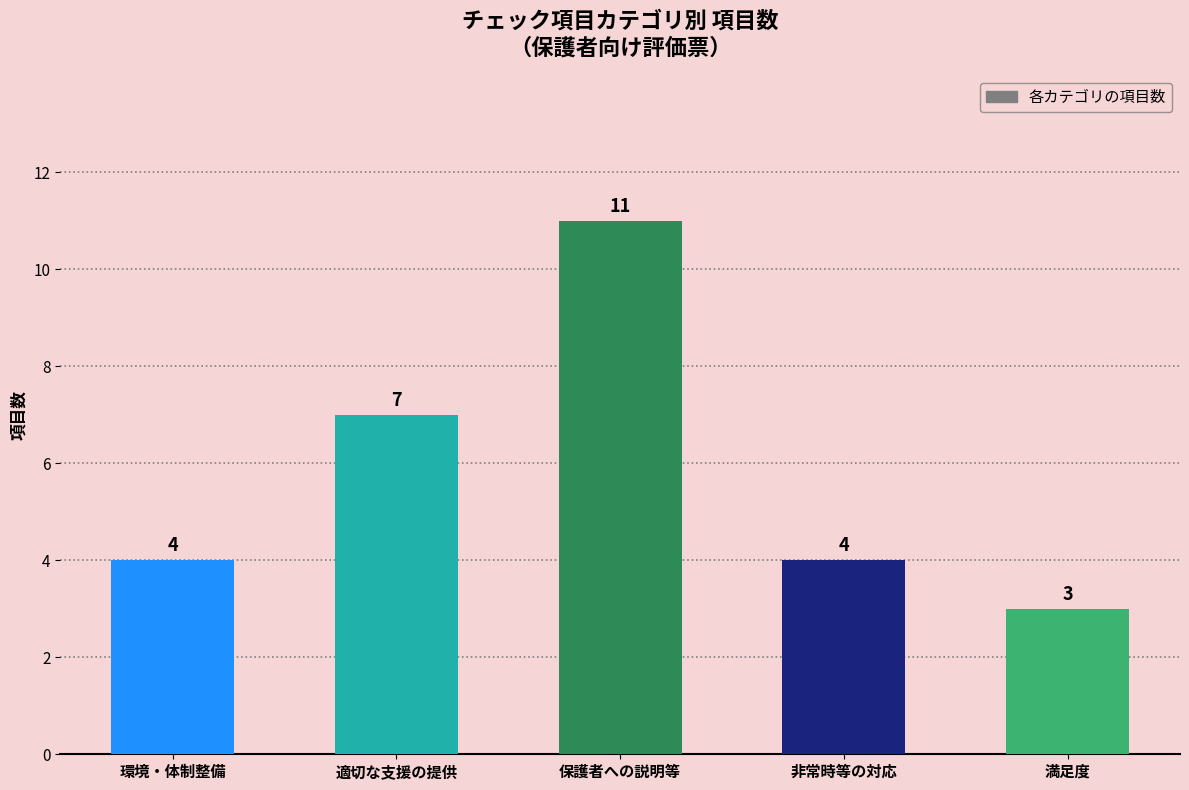

What is the approximate value at 非常時等の対応?

4